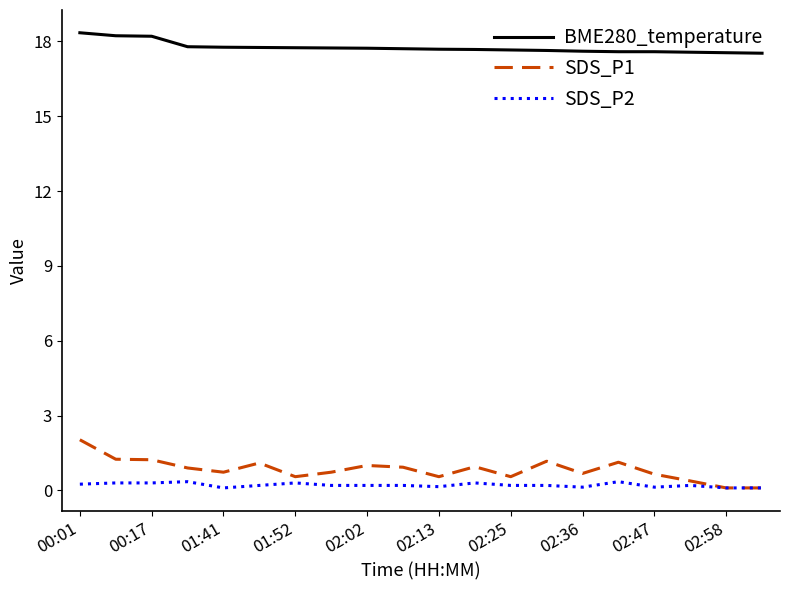

True or false: BME280_temperature and SDS_P1 intersect in this chart.

False